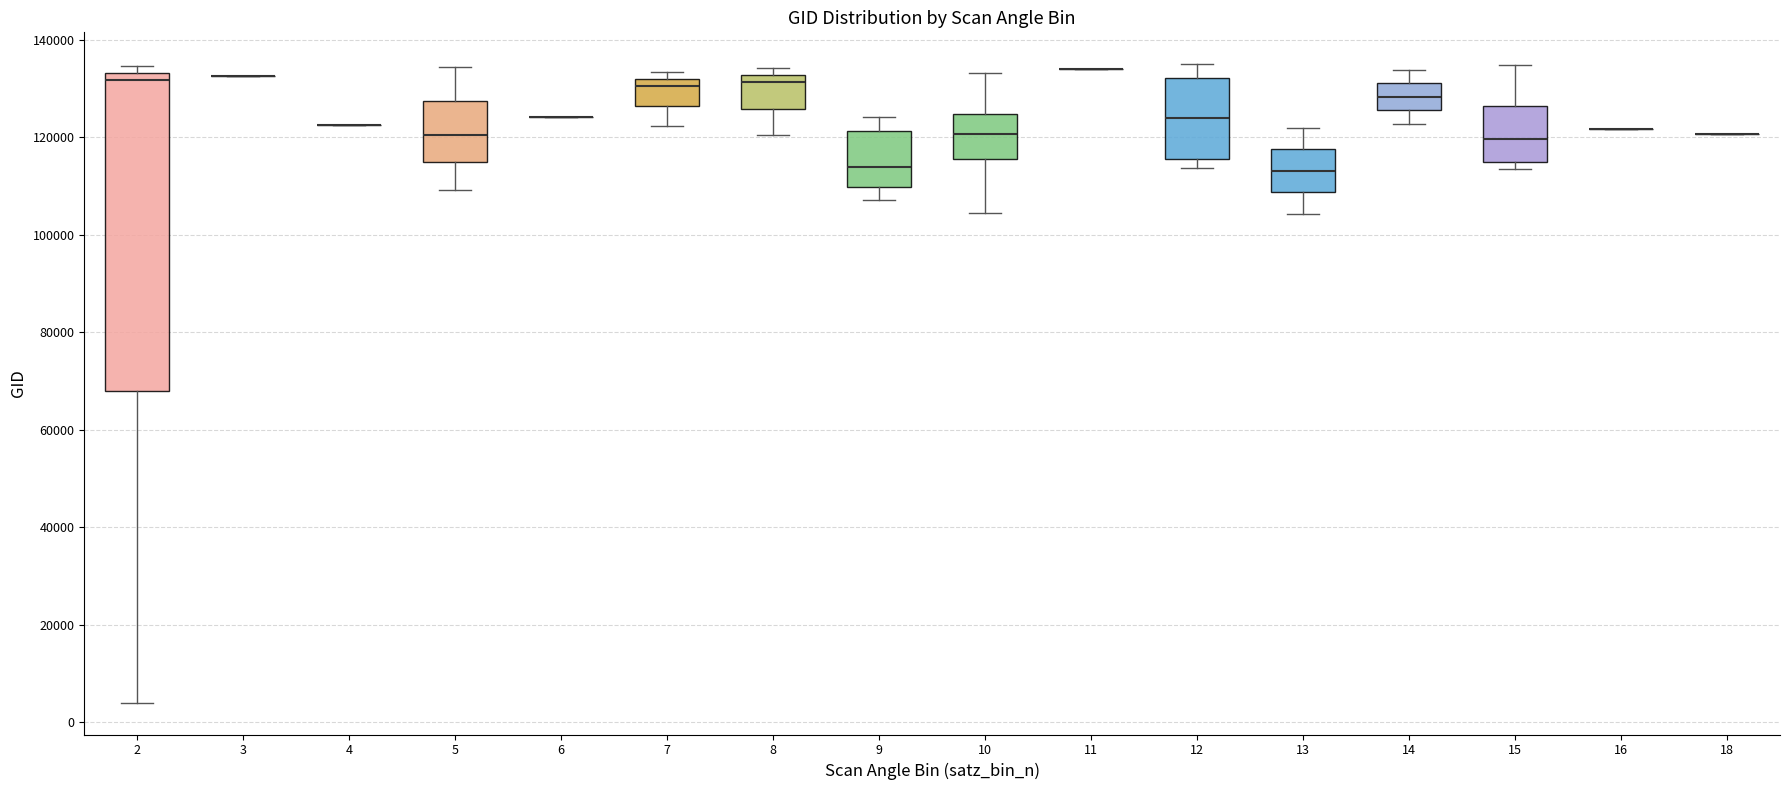

Reading left to right, transcribe this box plot: for each box, give where its median line is, the range the box spans, and where its two whiskers end, as read against the y-axis. The values are not printed on the chart, so give them approximately, as read against the axis.

2: median 132000, box 68000 to 134000, whiskers 4000 to 134000 (just above the box's upper edge)
3: box collapsed to a line at 132000, whiskers 132000 to 132000
4: box collapsed to a line at 122000, whiskers 122000 to 122000
5: median 120000, box 114000 to 128000, whiskers 110000 to 134000
6: box collapsed to a line at 124000, whiskers 124000 to 124000
7: median 130000, box 126000 to 132000, whiskers 122000 to 134000
8: median 132000 (just below the box's upper edge), box 126000 to 132000, whiskers 120000 to 134000
9: median 114000, box 110000 to 122000, whiskers 108000 to 124000
10: median 120000, box 116000 to 124000, whiskers 104000 to 134000
11: box collapsed to a line at 134000, whiskers 134000 to 134000
12: median 124000, box 116000 to 132000, whiskers 114000 to 134000
13: median 114000, box 108000 to 118000, whiskers 104000 to 122000
14: median 128000, box 126000 to 132000, whiskers 122000 to 134000
15: median 120000, box 114000 to 126000, whiskers 114000 (just below the box's lower edge) to 134000
16: box collapsed to a line at 122000, whiskers 122000 to 122000
18: box collapsed to a line at 120000, whiskers 120000 to 120000